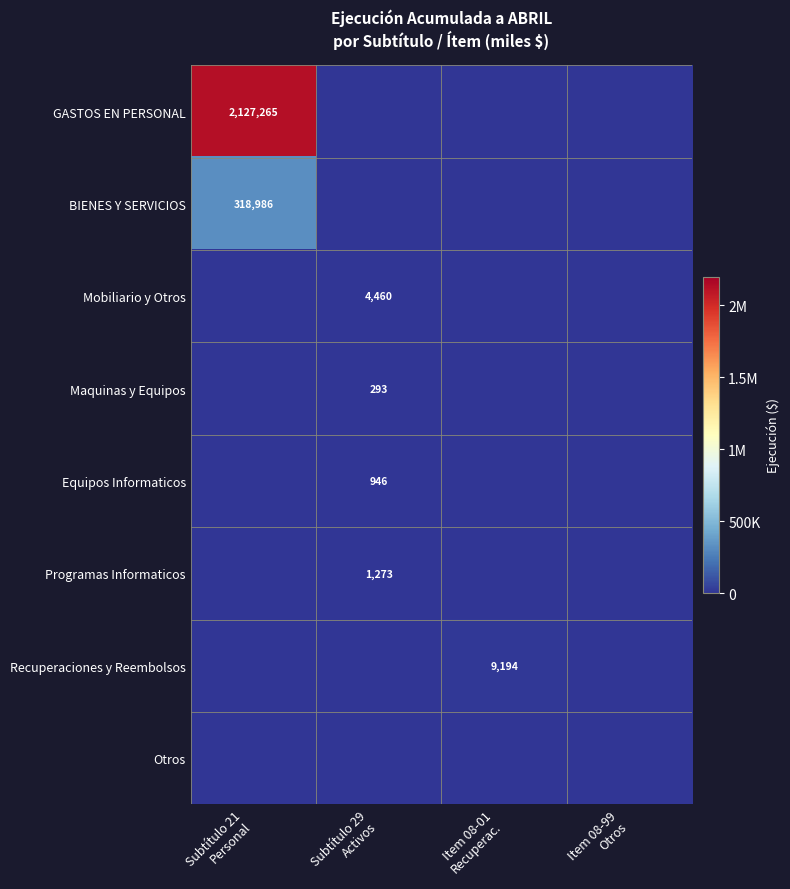

At Item 08-01 Recuperac., list the series in order from smallest to largest.

GASTOS EN PERSONAL, BIENES Y SERVICIOS, Mobiliario y Otros, Maquinas y Equipos, Equipos Informaticos, Programas Informaticos, Otros, Recuperaciones y Reembolsos